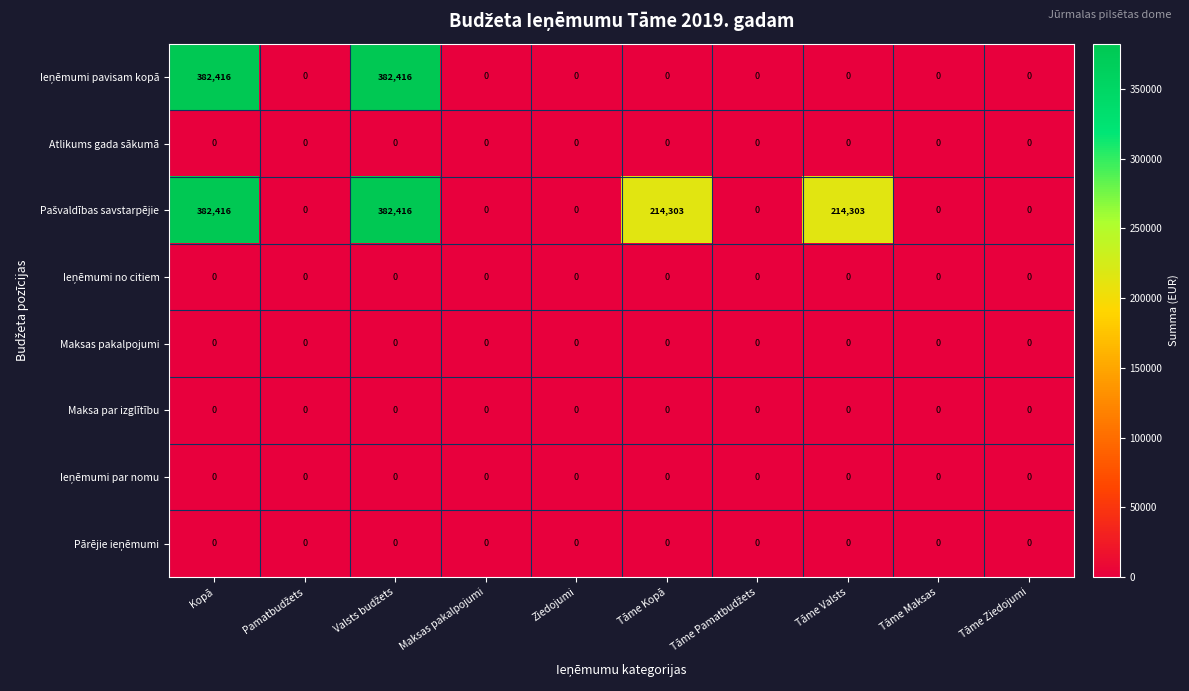

What is the total value across all series at Tāme Valsts?

214303